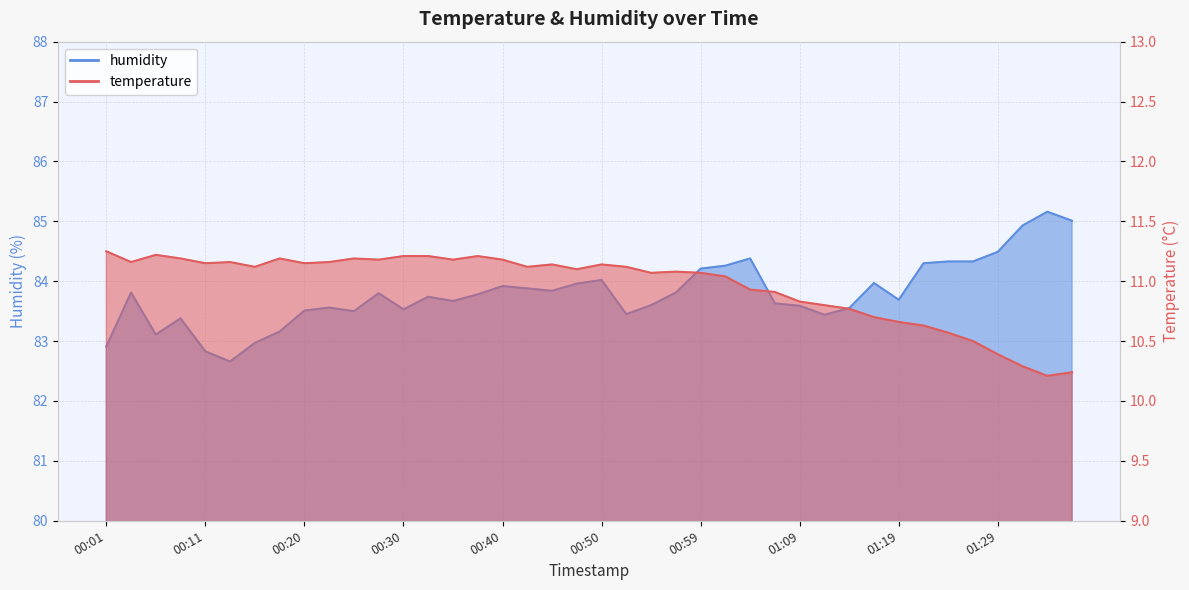

Reading left to right, what are all the values shown in this chart?

temperature: 11.2	11.2	11.2	11.2	11.2	11.2	11.1	11.2	11.2	11.2	11.2	11.2	11.2	11.2	11.2	11.2	11.2	11.1	11.1	11.1	11.1	11.1	11.1	11.1	11.1	11.0	10.9	10.9	10.8	10.8	10.8	10.7	10.7	10.6	10.6	10.5	10.4	10.3	10.2	10.2
humidity: 82.9	83.8	83.1	83.4	82.8	82.7	83.0	83.2	83.5	83.6	83.5	83.8	83.5	83.7	83.7	83.8	83.9	83.9	83.8	84.0	84.0	83.5	83.6	83.8	84.2	84.3	84.4	83.6	83.6	83.4	83.5	84.0	83.7	84.3	84.3	84.3	84.5	84.9	85.2	85.0